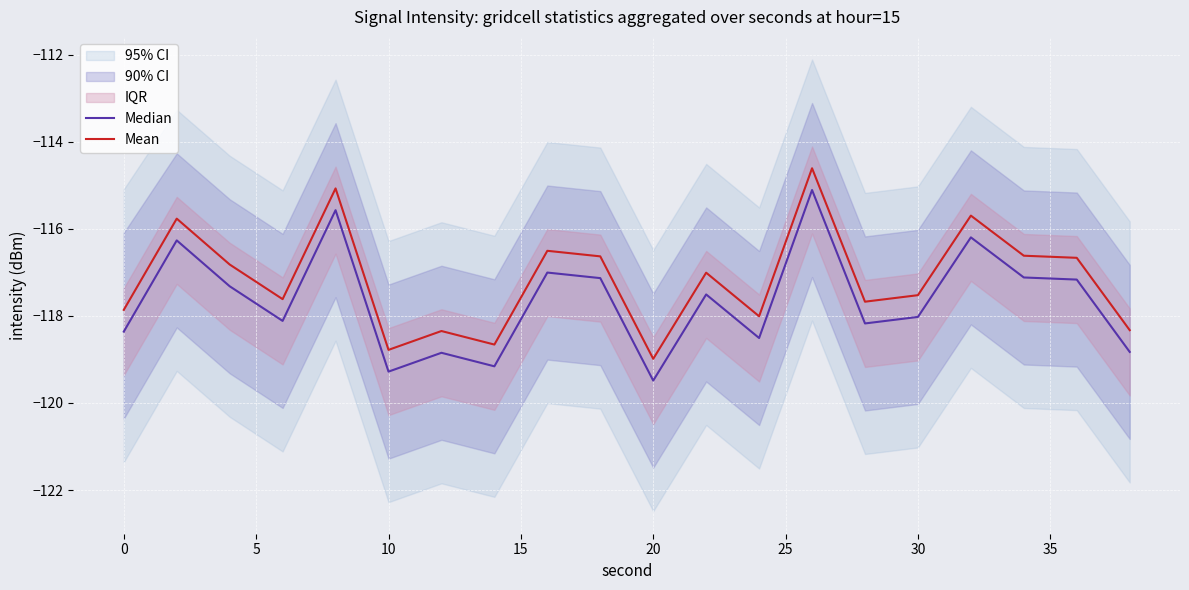

True or false: Mean has a value of -119.0 at 20.

True